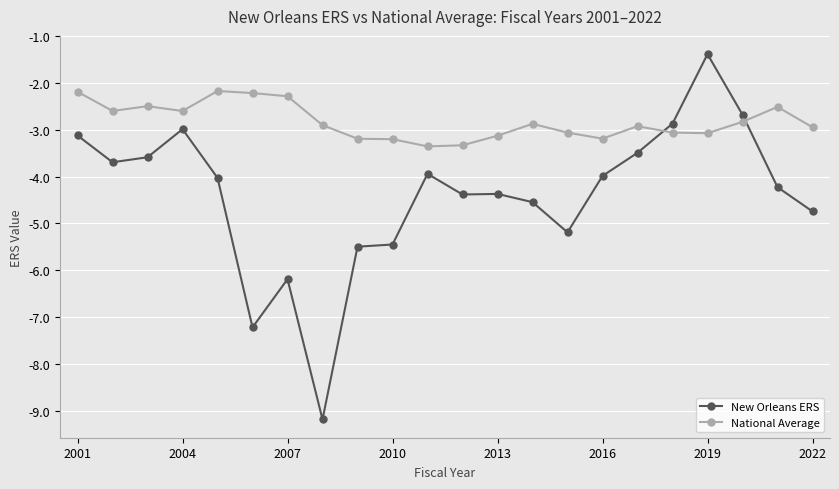

Rank the series by their maximum value, from highest to lowest.

New Orleans ERS, National Average